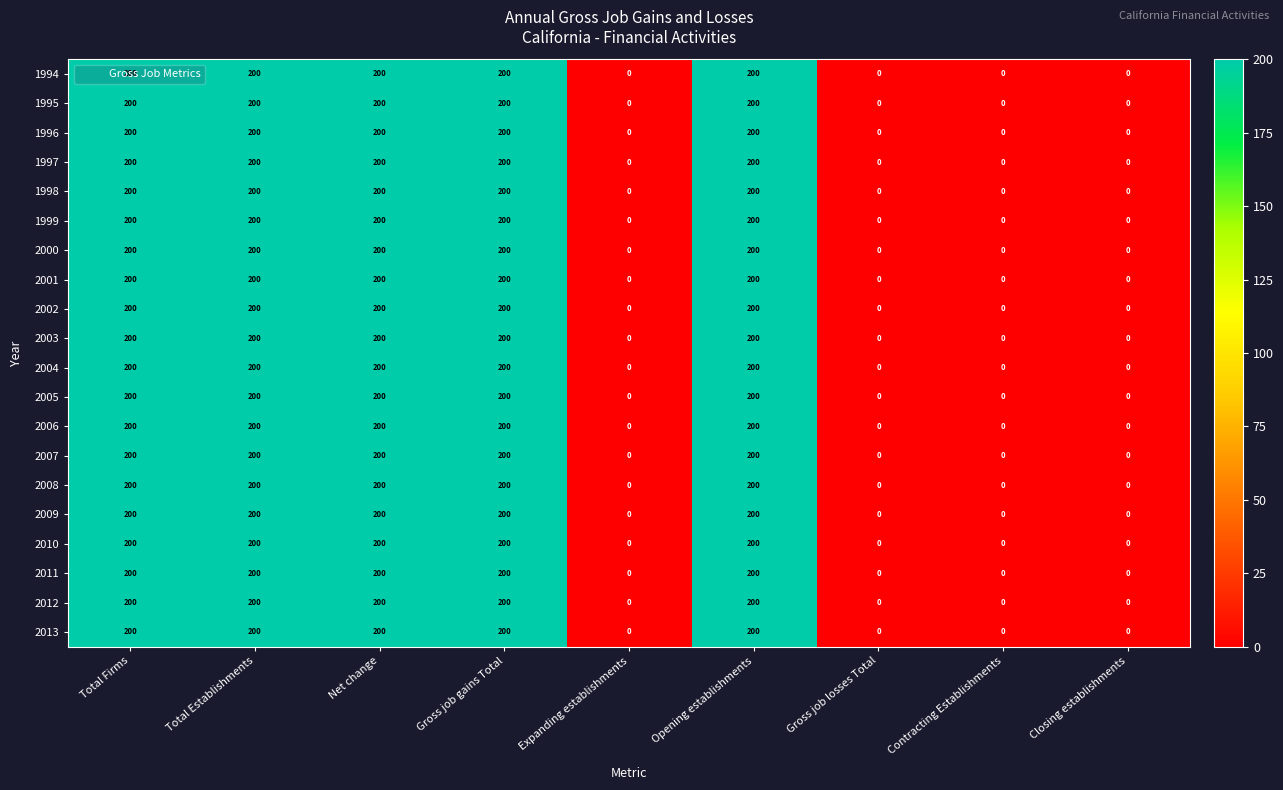

What is the difference between the maximum and minimum values in the 2010 series?

200